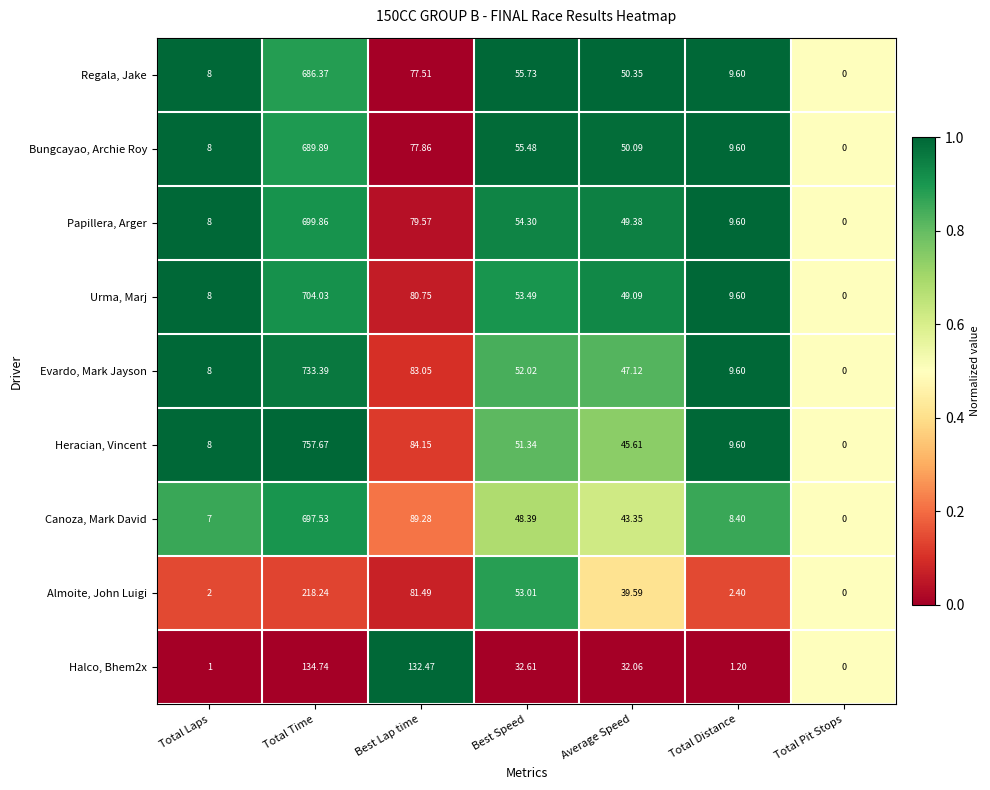

How many series are shown in this chart?

9